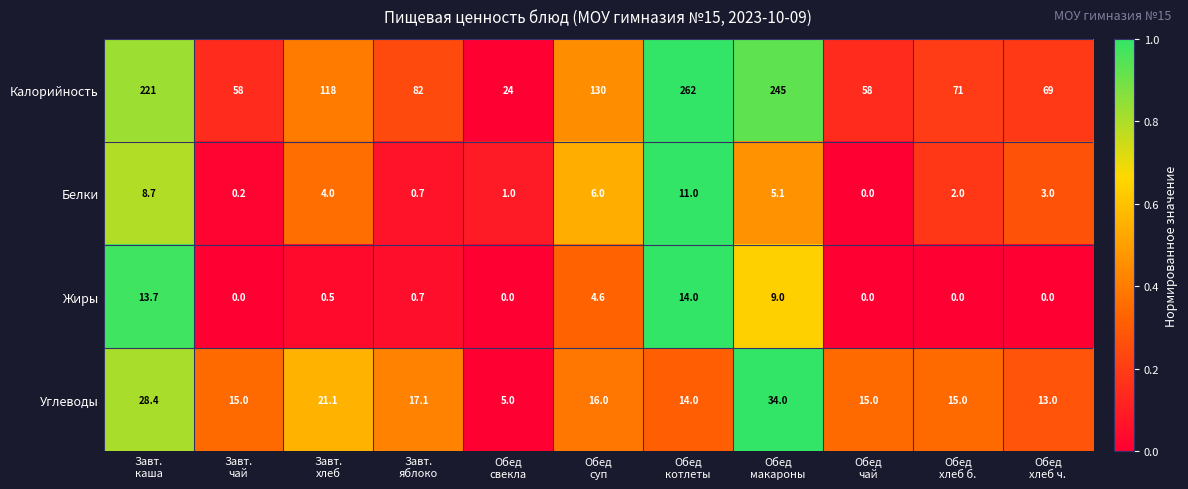

Rank the series at Завт.
хлеб from highest to lowest value.

Калорийность, Углеводы, Белки, Жиры